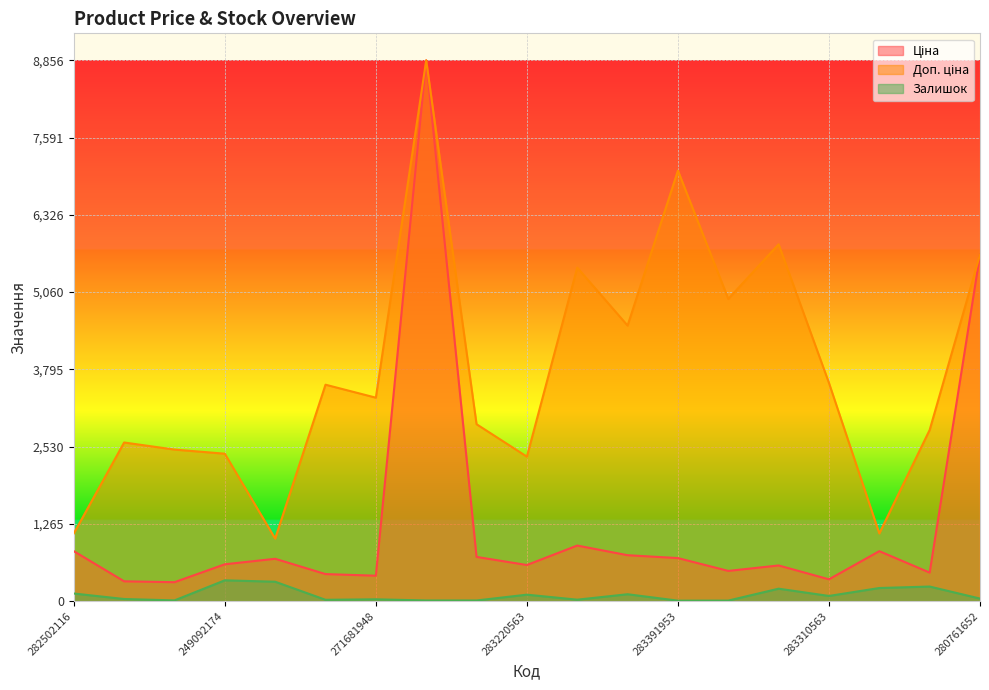

What is the label of the 5th point from the left?

259552213